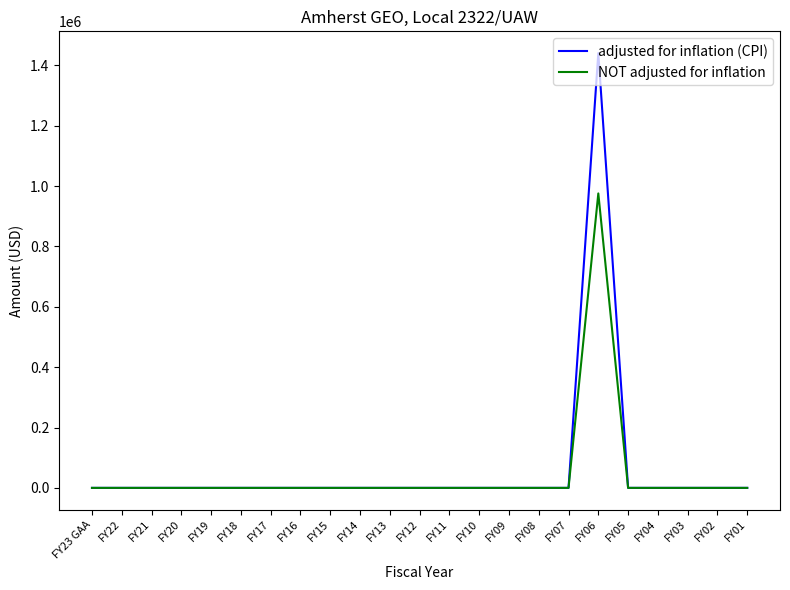

At which label does adjusted for inflation (CPI) reach its peak?

FY06